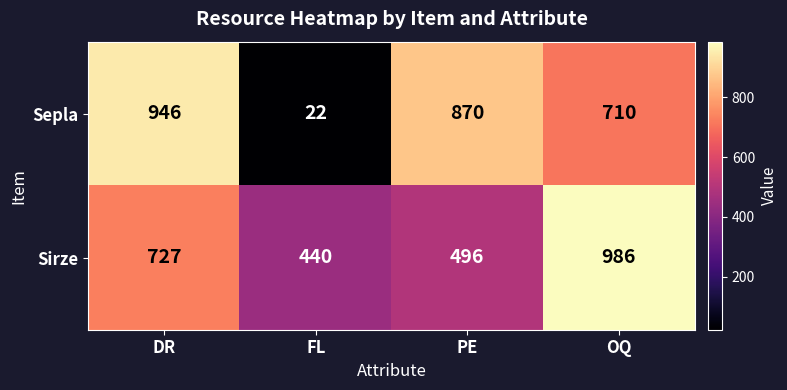

Reading left to right, extract all data points from this chart.

Sepla: 946	22	870	710
Sirze: 727	440	496	986